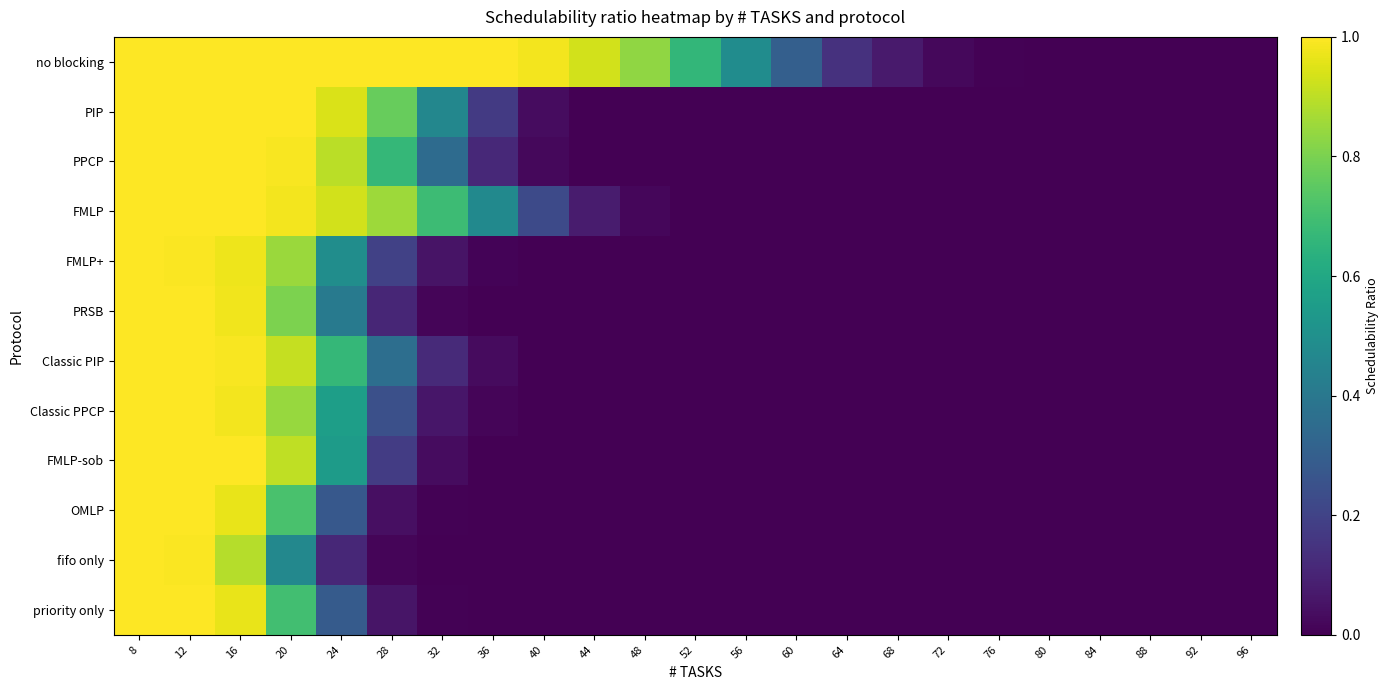

Reading left to right, what are all the values shown in this chart?

no blocking: 8=1.0	12=1.0	16=1.0	20=1.0	24=1.0	28=1.0	32=1.0	36=1.0	40=1.0	44=0.9	48=0.8	52=0.7	56=0.5	60=0.3	64=0.1	68=0.1	72=0.0	76=0.0	80=0.0	84=0.0	88=0.0	92=0.0	96=0.0
PIP: 8=1.0	12=1.0	16=1.0	20=1.0	24=0.9	28=0.8	32=0.5	36=0.2	40=0.0	44=0.0	48=0.0	52=0.0	56=0.0	60=0.0	64=0.0	68=0.0	72=0.0	76=0.0	80=0.0	84=0.0	88=0.0	92=0.0	96=0.0
PPCP: 8=1.0	12=1.0	16=1.0	20=1.0	24=0.9	28=0.7	32=0.4	36=0.1	40=0.0	44=0.0	48=0.0	52=0.0	56=0.0	60=0.0	64=0.0	68=0.0	72=0.0	76=0.0	80=0.0	84=0.0	88=0.0	92=0.0	96=0.0
FMLP: 8=1.0	12=1.0	16=1.0	20=1.0	24=0.9	28=0.9	32=0.7	36=0.5	40=0.2	44=0.1	48=0.0	52=0.0	56=0.0	60=0.0	64=0.0	68=0.0	72=0.0	76=0.0	80=0.0	84=0.0	88=0.0	92=0.0	96=0.0
FMLP+: 8=1.0	12=1.0	16=1.0	20=0.9	24=0.5	28=0.2	32=0.1	36=0.0	40=0.0	44=0.0	48=0.0	52=0.0	56=0.0	60=0.0	64=0.0	68=0.0	72=0.0	76=0.0	80=0.0	84=0.0	88=0.0	92=0.0	96=0.0
PRSB: 8=1.0	12=1.0	16=1.0	20=0.8	24=0.4	28=0.1	32=0.0	36=0.0	40=0.0	44=0.0	48=0.0	52=0.0	56=0.0	60=0.0	64=0.0	68=0.0	72=0.0	76=0.0	80=0.0	84=0.0	88=0.0	92=0.0	96=0.0
Classic PIP: 8=1.0	12=1.0	16=1.0	20=0.9	24=0.7	28=0.4	32=0.1	36=0.0	40=0.0	44=0.0	48=0.0	52=0.0	56=0.0	60=0.0	64=0.0	68=0.0	72=0.0	76=0.0	80=0.0	84=0.0	88=0.0	92=0.0	96=0.0
Classic PPCP: 8=1.0	12=1.0	16=1.0	20=0.8	24=0.6	28=0.2	32=0.1	36=0.0	40=0.0	44=0.0	48=0.0	52=0.0	56=0.0	60=0.0	64=0.0	68=0.0	72=0.0	76=0.0	80=0.0	84=0.0	88=0.0	92=0.0	96=0.0
FMLP-sob: 8=1.0	12=1.0	16=1.0	20=0.9	24=0.6	28=0.2	32=0.0	36=0.0	40=0.0	44=0.0	48=0.0	52=0.0	56=0.0	60=0.0	64=0.0	68=0.0	72=0.0	76=0.0	80=0.0	84=0.0	88=0.0	92=0.0	96=0.0
OMLP: 8=1.0	12=1.0	16=1.0	20=0.7	24=0.3	28=0.0	32=0.0	36=0.0	40=0.0	44=0.0	48=0.0	52=0.0	56=0.0	60=0.0	64=0.0	68=0.0	72=0.0	76=0.0	80=0.0	84=0.0	88=0.0	92=0.0	96=0.0
fifo only: 8=1.0	12=1.0	16=0.9	20=0.5	24=0.1	28=0.0	32=0.0	36=0.0	40=0.0	44=0.0	48=0.0	52=0.0	56=0.0	60=0.0	64=0.0	68=0.0	72=0.0	76=0.0	80=0.0	84=0.0	88=0.0	92=0.0	96=0.0
priority only: 8=1.0	12=1.0	16=1.0	20=0.7	24=0.3	28=0.1	32=0.0	36=0.0	40=0.0	44=0.0	48=0.0	52=0.0	56=0.0	60=0.0	64=0.0	68=0.0	72=0.0	76=0.0	80=0.0	84=0.0	88=0.0	92=0.0	96=0.0